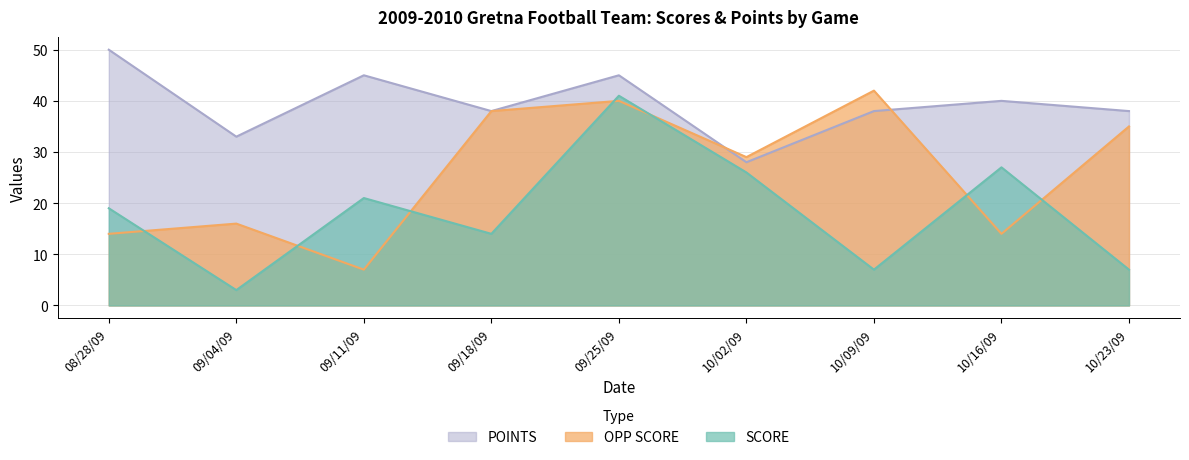

Reading left to right, extract all data points from this chart.

SCORE: 08/28/09=19	09/04/09=3	09/11/09=21	09/18/09=14	09/25/09=41	10/02/09=26	10/09/09=7	10/16/09=27	10/23/09=7
OPP SCORE: 08/28/09=14	09/04/09=16	09/11/09=7	09/18/09=38	09/25/09=40	10/02/09=29	10/09/09=42	10/16/09=14	10/23/09=35
POINTS: 08/28/09=50	09/04/09=33	09/11/09=45	09/18/09=38	09/25/09=45	10/02/09=28	10/09/09=38	10/16/09=40	10/23/09=38